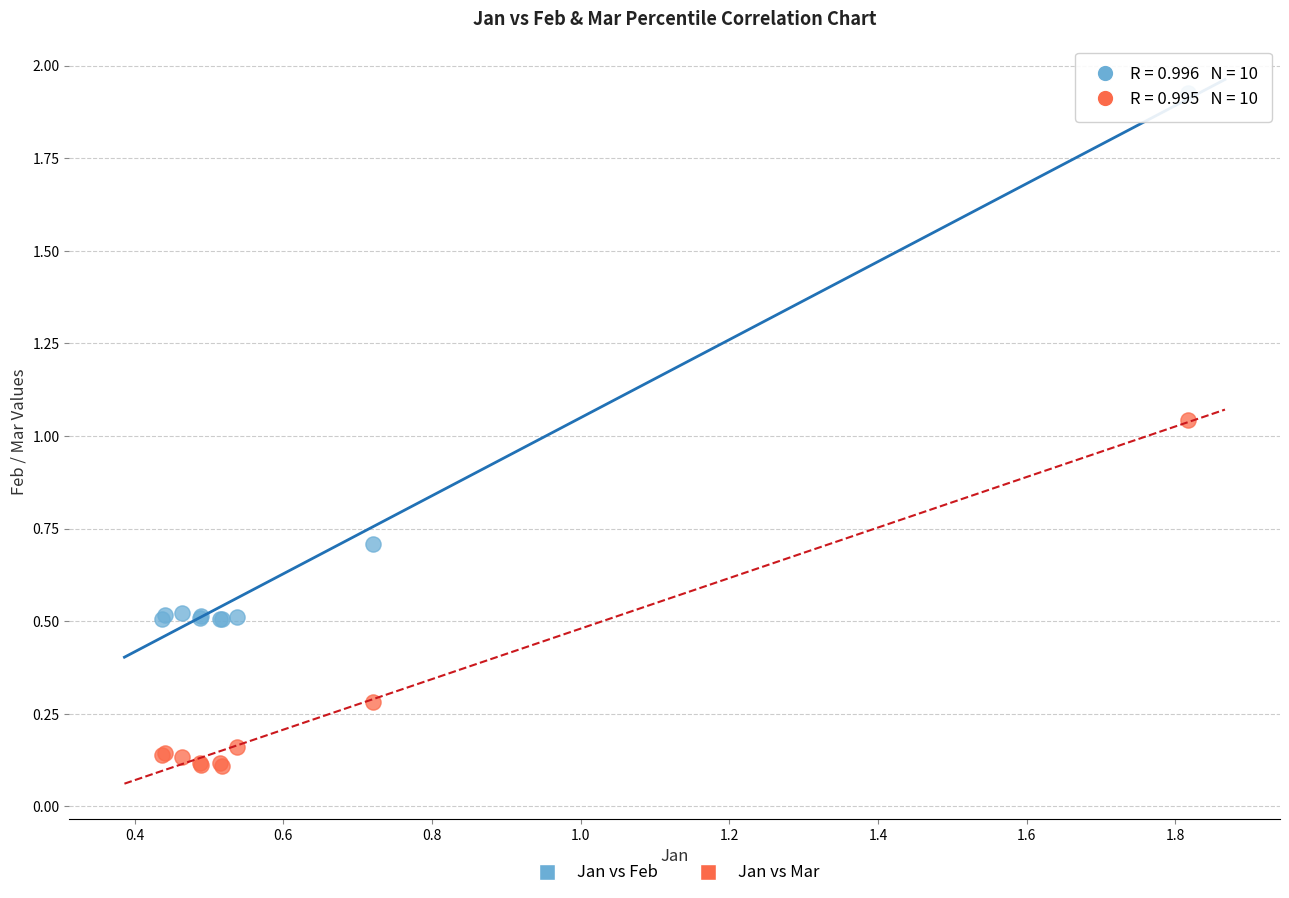

Which series contains the lowest Y value?

Jan vs Mar